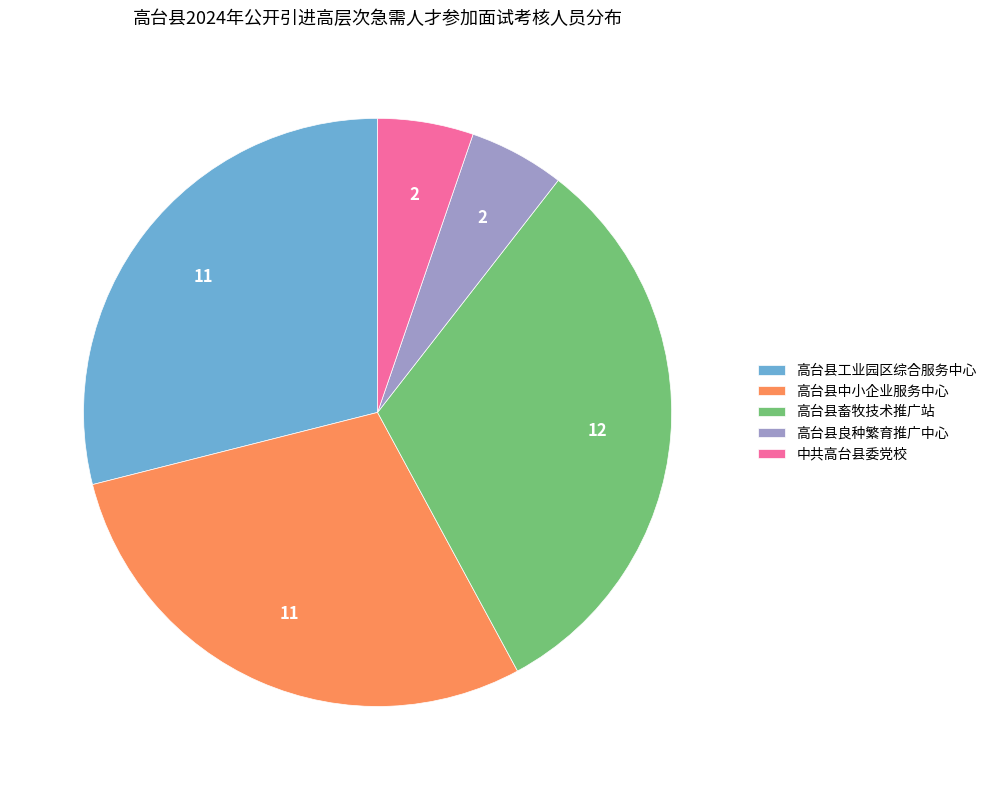

Is the sum of 高台县畜牧技术推广站 and 中共高台县委党校 greater than half?

No